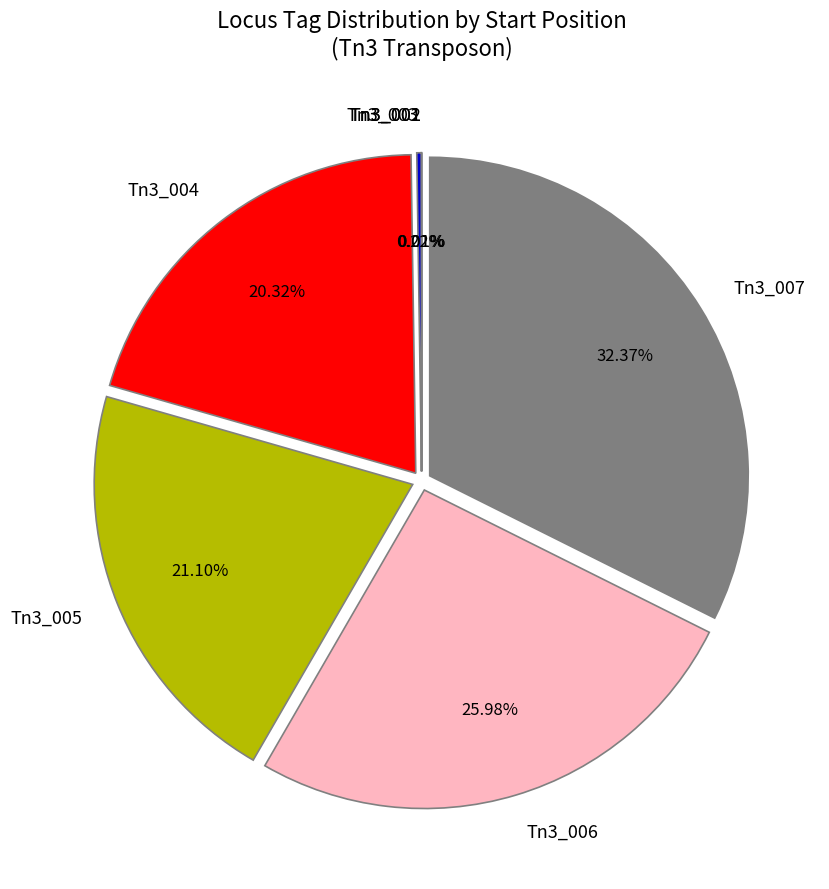

Between Tn3_004 and Tn3_005, which is larger?

Tn3_005